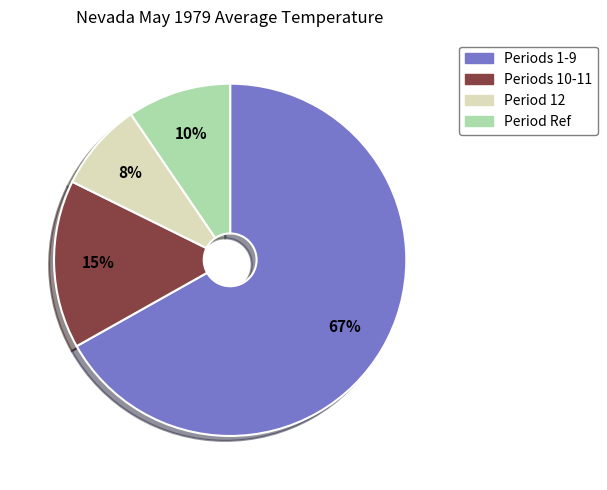

Count the number of slices in the pie.

4